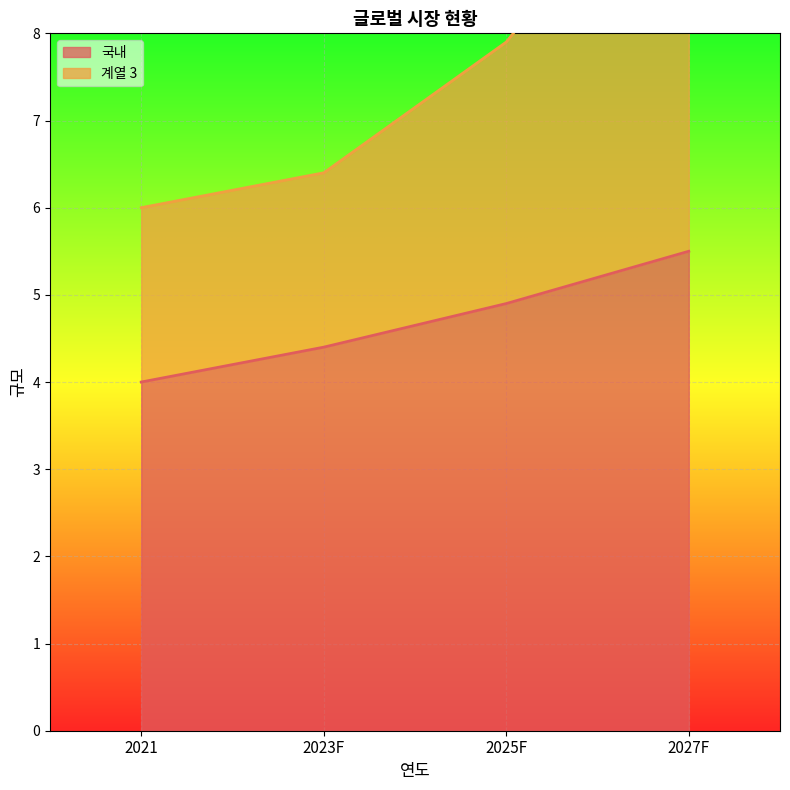

Is the value of 계열 3 at 2021 greater than the value of 국내 at 2025F?

Yes